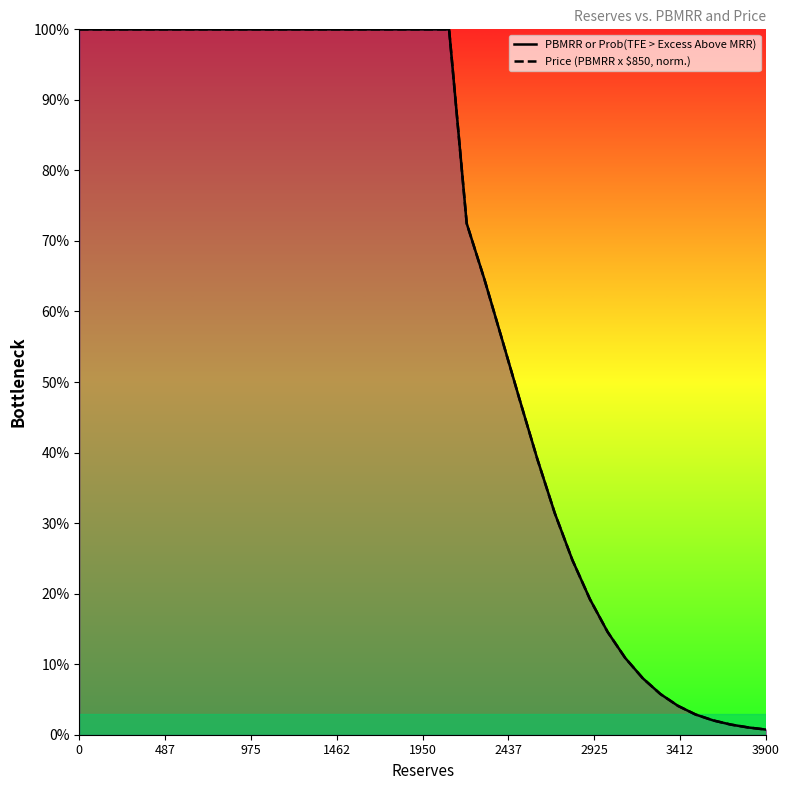

Is it true that Price (PBMRR x $850, norm.) equals 0.6 at 1950?

True